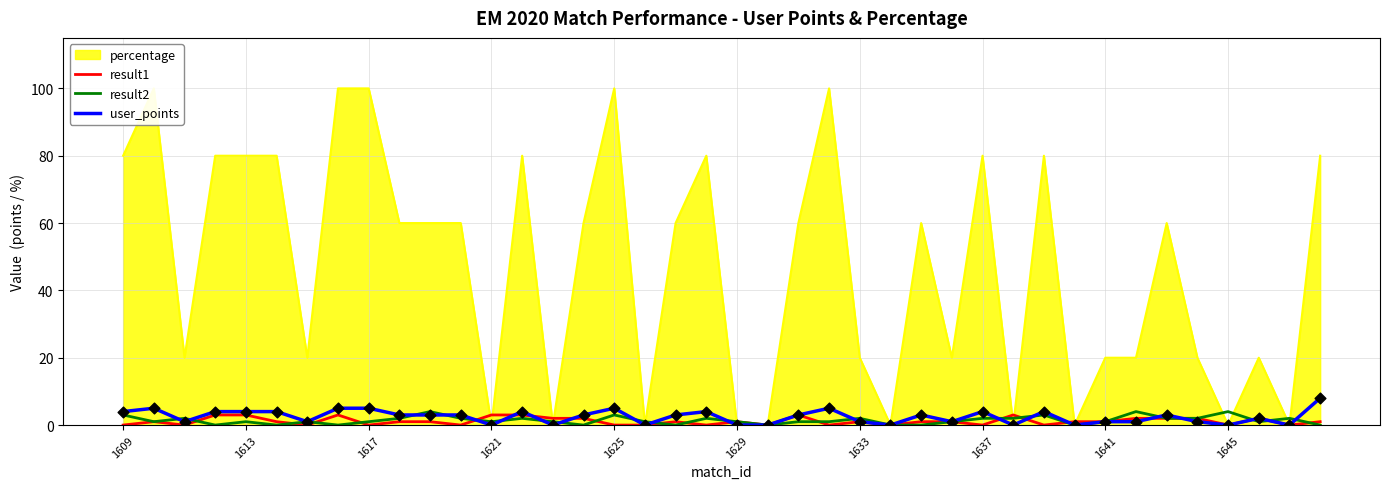

Which series has the largest Y range (max minus min)?

user_points